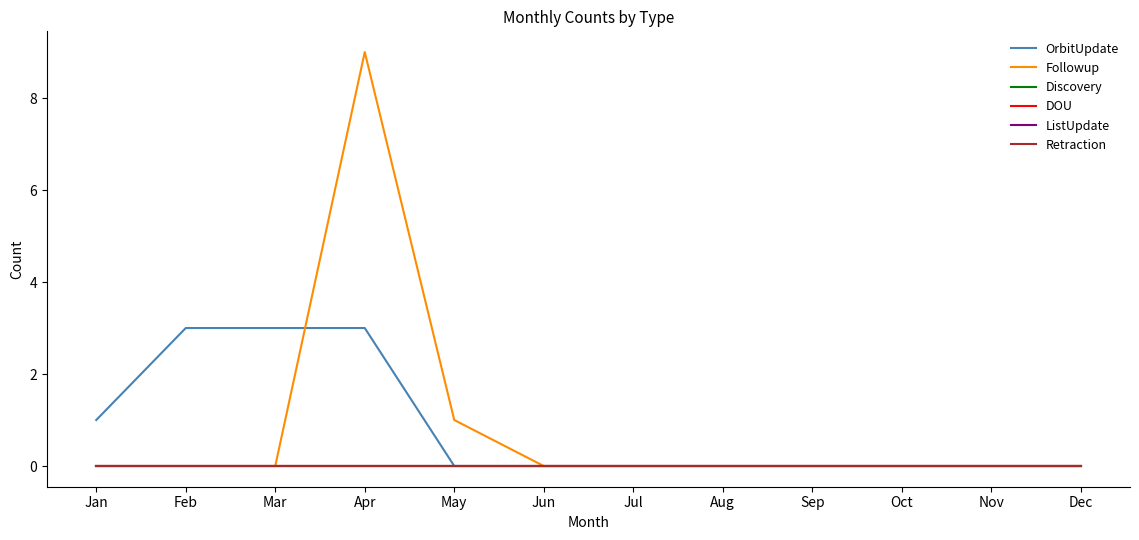

Is this an area chart (filled region under the line)?

No